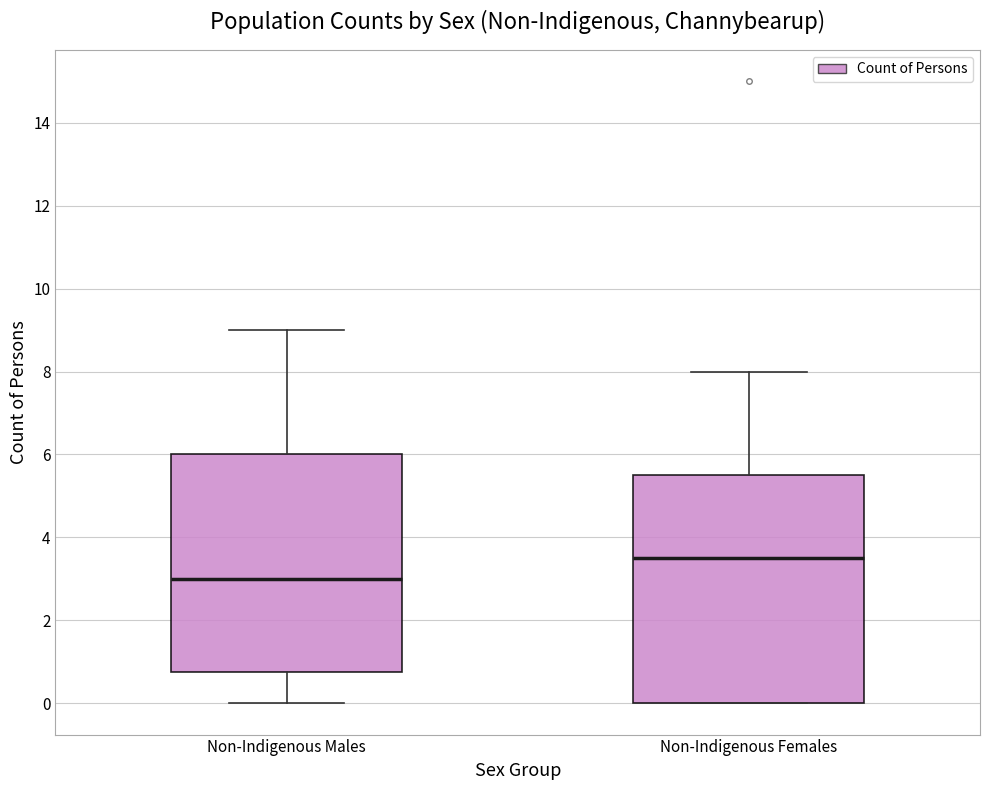

Where is the upper edge of the box for Non-Indigenous Males on the y-axis? The values are not printed on the chart, so give them approximately, as read against the axis.

6.0